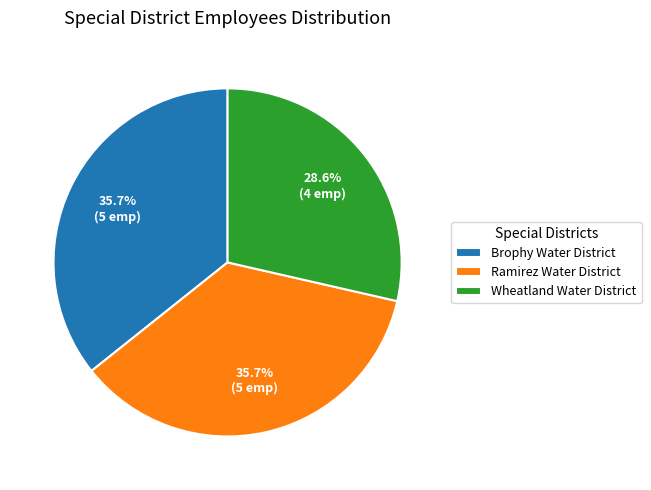

Count the number of slices in the pie.

3